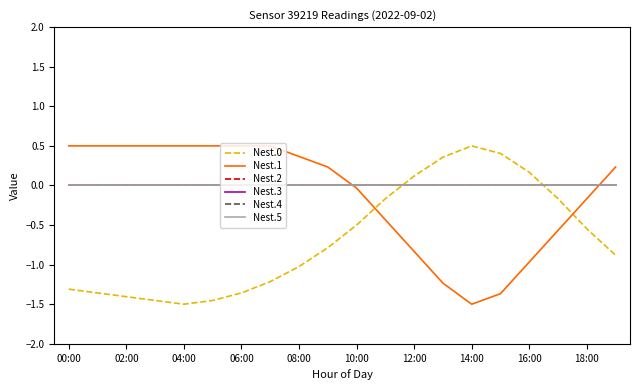

At which category is the sum across all series the highest?

10:00